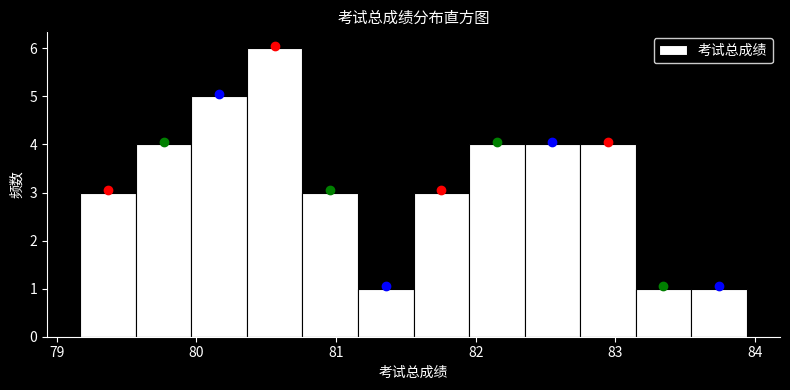

Read against the x-axis, roughly where is the centre of the tallest bar?

80.6